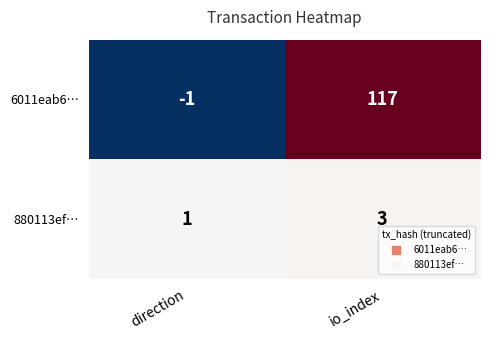

Which series has the widest spread of values?

6011eab6…